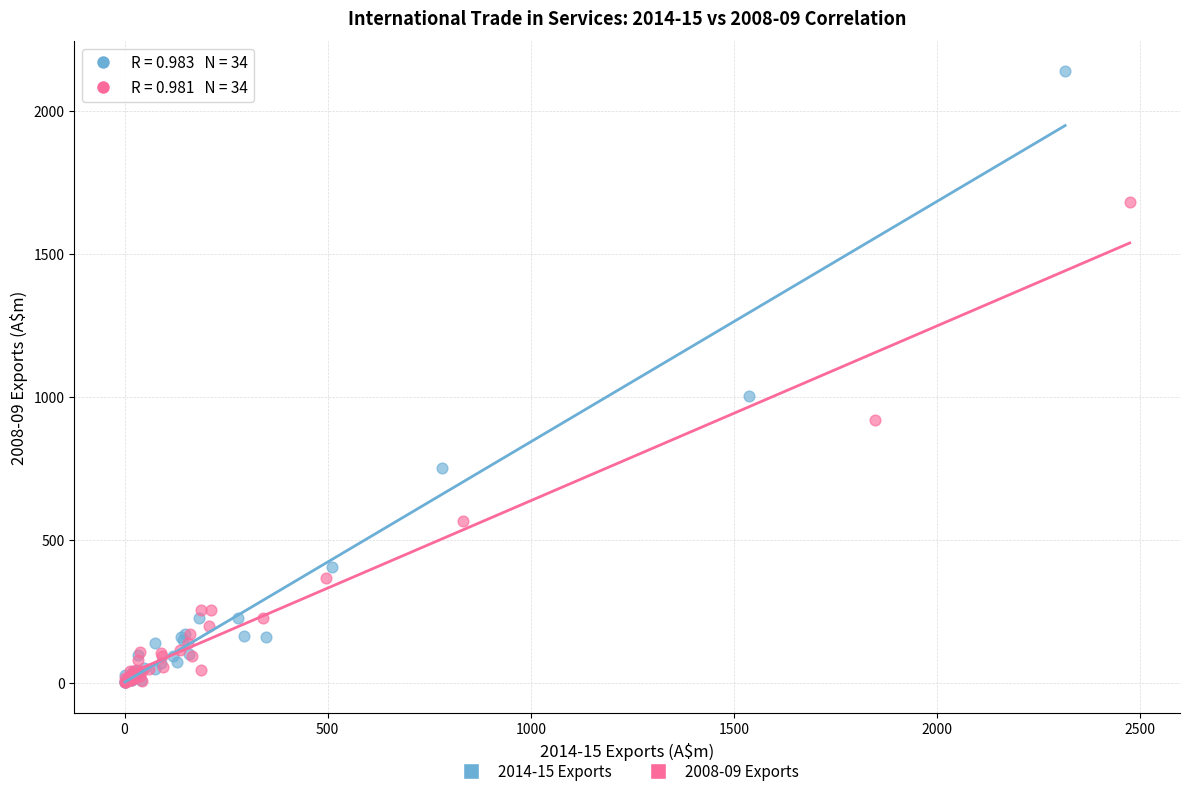

Which series contains the highest Y value?

2014-15 Exports